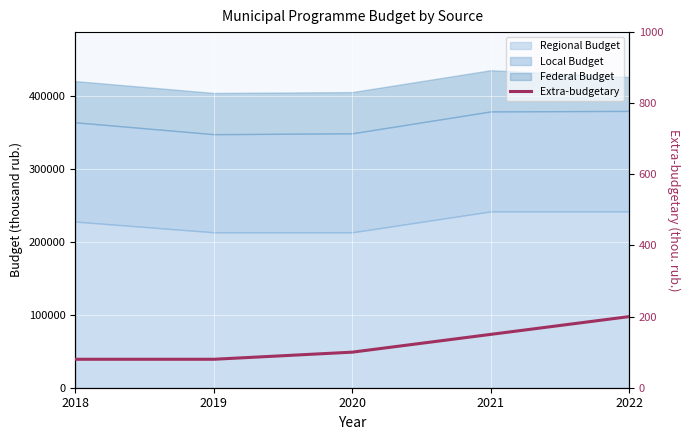

The chart shows a value of 150 at 2021. True or false?

True